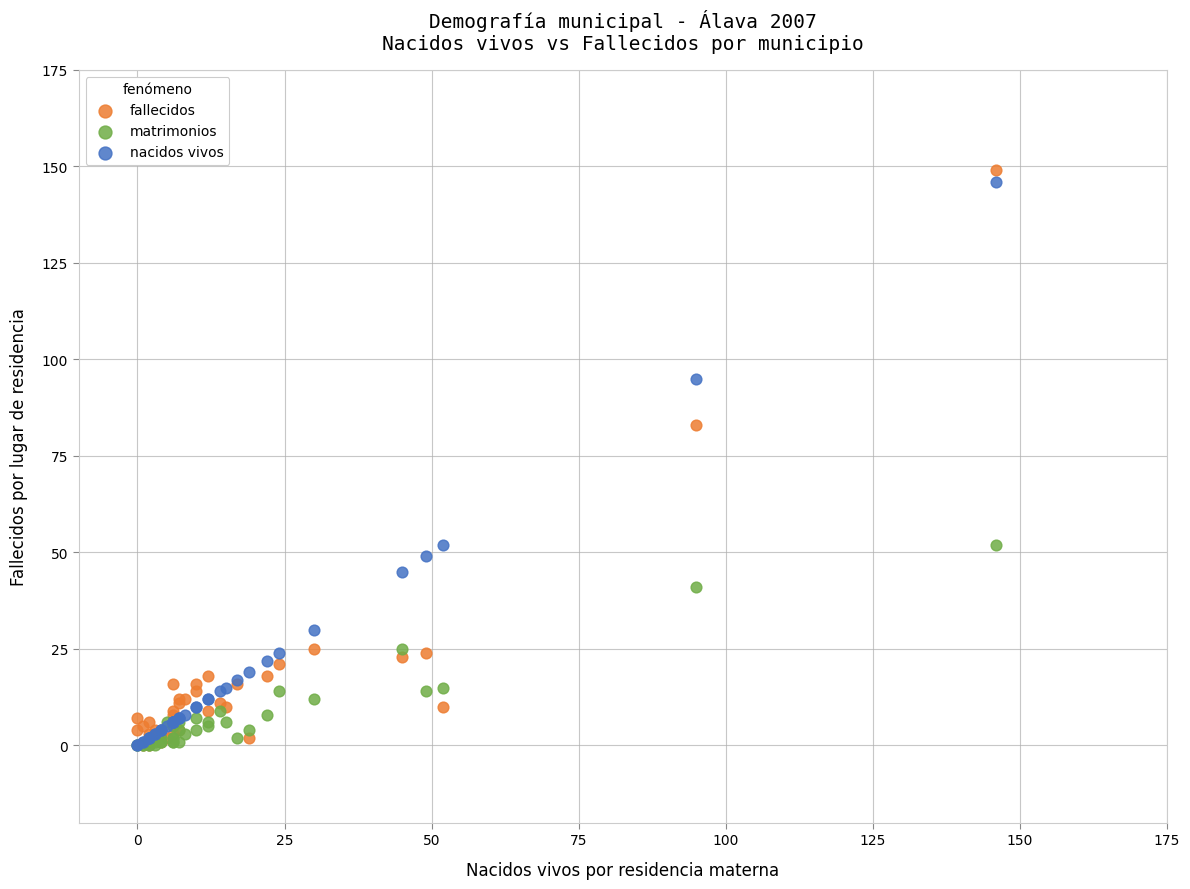

Across all series, what Y value is closest to 74?

83